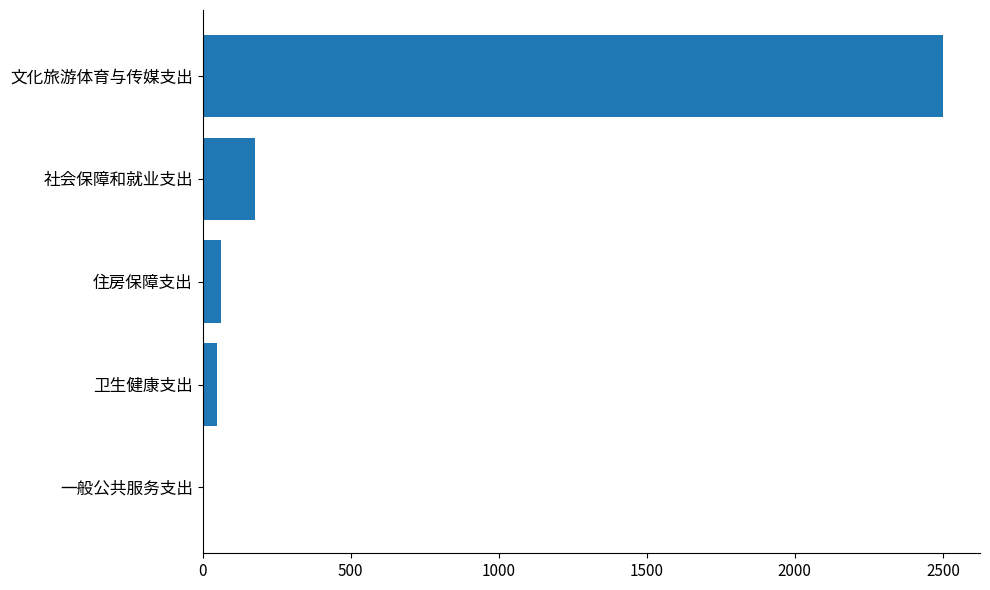

Where is the data nearest to the value 1251?

社会保障和就业支出